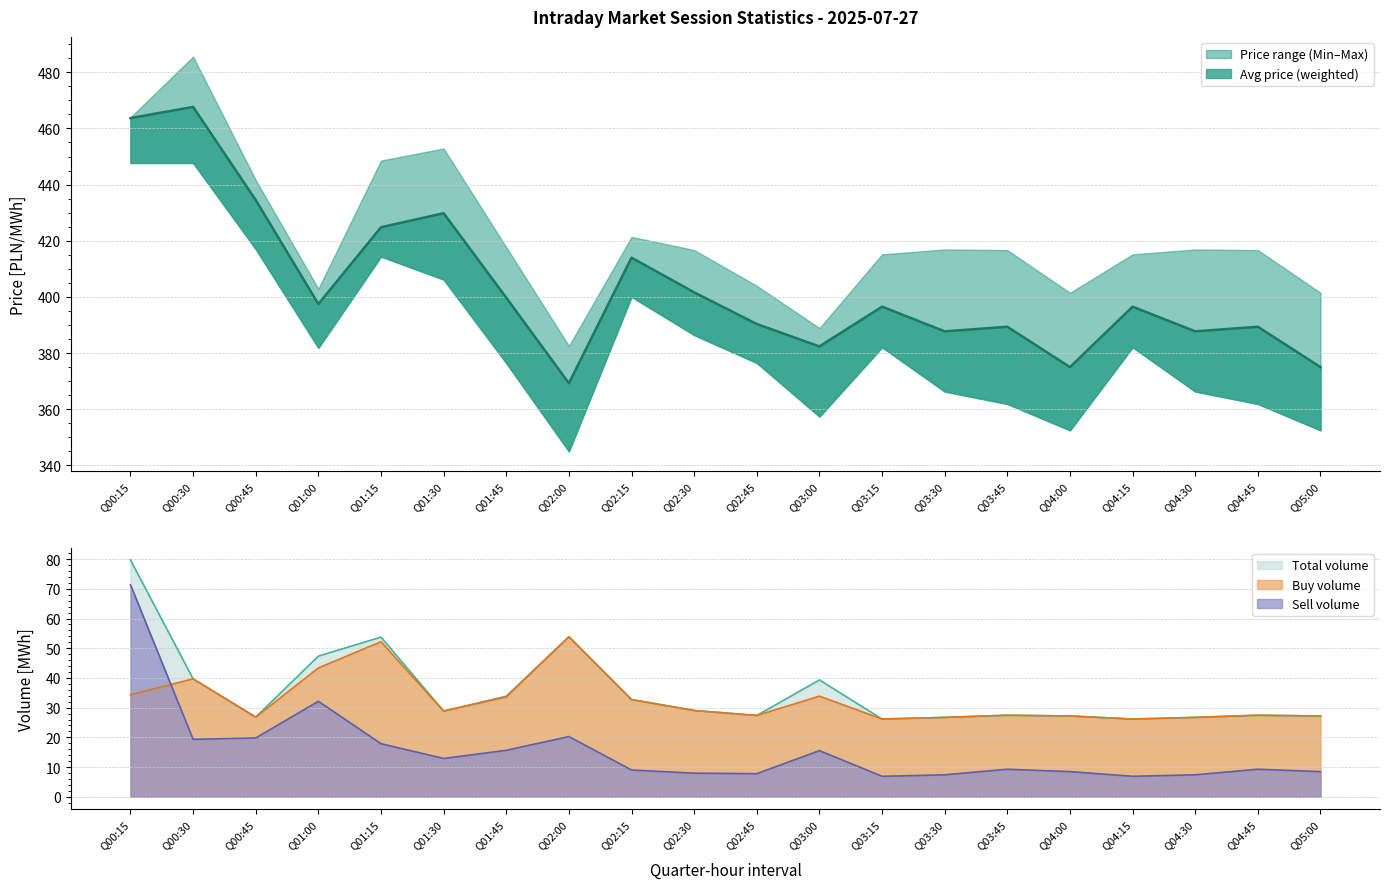

Is it true that Total volume equals 26.7 at Q03:30?

True